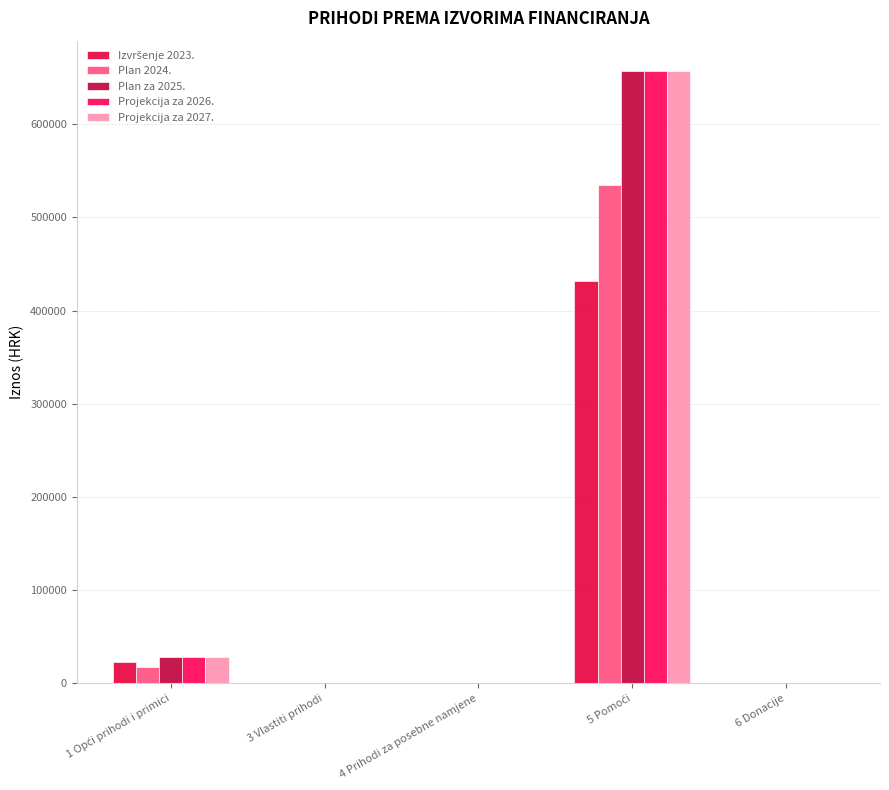

What is the label of the 1st bar from the right?

6 Donacije